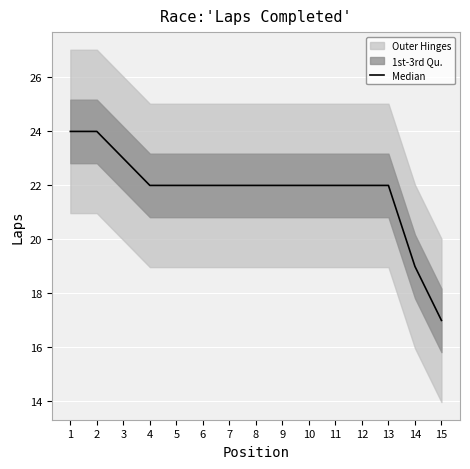

What is the greatest value displayed?

24